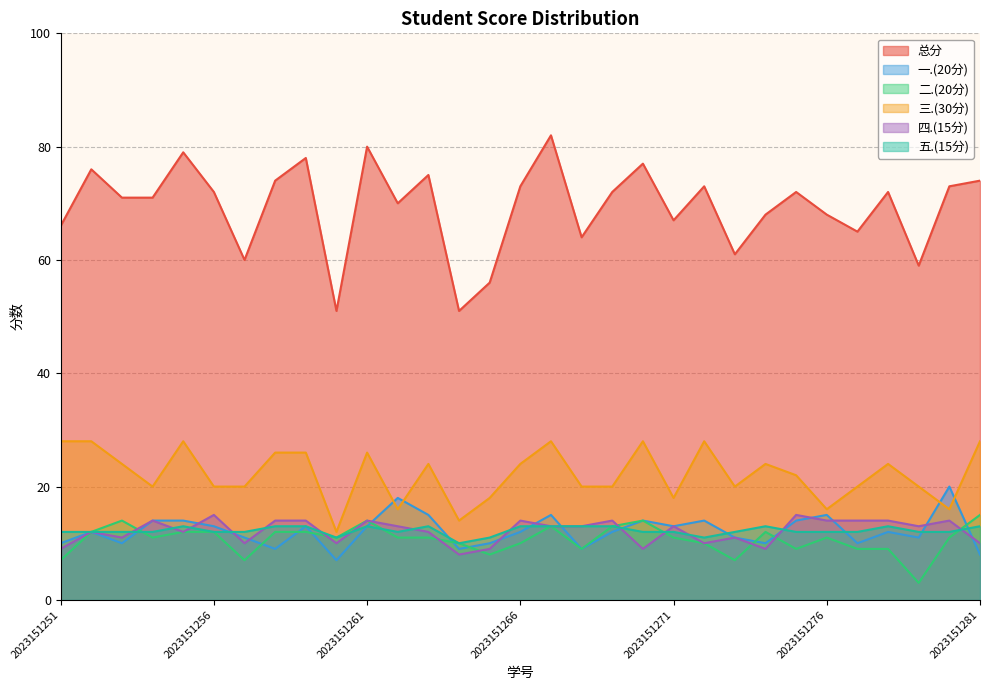

Reading left to right, list all the values displayed in this chart.

总分: 2023151251=66	2023151252=76	2023151253=71	2023151254=71	2023151255=79	2023151256=72	2023151257=60	2023151258=74	2023151259=78	2023151260=51	2023151261=80	2023151262=70	2023151263=75	2023151264=51	2023151265=56	2023151266=73	2023151267=82	2023151268=64	2023151269=72	2023151270=77	2023151271=67	2023151272=73	2023151273=61	2023151274=68	2023151275=72	2023151276=68	2023151277=65	2023151278=72	2023151279=59	2023151280=73	2023151281=74
一.(20分): 2023151251=10	2023151252=12	2023151253=10	2023151254=14	2023151255=14	2023151256=13	2023151257=11	2023151258=9	2023151259=13	2023151260=7	2023151261=13	2023151262=18	2023151263=15	2023151264=9	2023151265=10	2023151266=12	2023151267=15	2023151268=9	2023151269=12	2023151270=14	2023151271=13	2023151272=14	2023151273=11	2023151274=10	2023151275=14	2023151276=15	2023151277=10	2023151278=12	2023151279=11	2023151280=20	2023151281=8
二.(20分): 2023151251=7	2023151252=12	2023151253=14	2023151254=11	2023151255=12	2023151256=12	2023151257=7	2023151258=12	2023151259=12	2023151260=11	2023151261=14	2023151262=11	2023151263=11	2023151264=10	2023151265=8	2023151266=10	2023151267=13	2023151268=9	2023151269=13	2023151270=14	2023151271=11	2023151272=10	2023151273=7	2023151274=12	2023151275=9	2023151276=11	2023151277=9	2023151278=9	2023151279=3	2023151280=11	2023151281=15
三.(30分): 2023151251=28	2023151252=28	2023151253=24	2023151254=20	2023151255=28	2023151256=20	2023151257=20	2023151258=26	2023151259=26	2023151260=12	2023151261=26	2023151262=16	2023151263=24	2023151264=14	2023151265=18	2023151266=24	2023151267=28	2023151268=20	2023151269=20	2023151270=28	2023151271=18	2023151272=28	2023151273=20	2023151274=24	2023151275=22	2023151276=16	2023151277=20	2023151278=24	2023151279=20	2023151280=16	2023151281=28
四.(15分): 2023151251=9	2023151252=12	2023151253=11	2023151254=14	2023151255=12	2023151256=15	2023151257=10	2023151258=14	2023151259=14	2023151260=10	2023151261=14	2023151262=13	2023151263=12	2023151264=8	2023151265=9	2023151266=14	2023151267=13	2023151268=13	2023151269=14	2023151270=9	2023151271=13	2023151272=10	2023151273=11	2023151274=9	2023151275=15	2023151276=14	2023151277=14	2023151278=14	2023151279=13	2023151280=14	2023151281=10
五.(15分): 2023151251=12	2023151252=12	2023151253=12	2023151254=12	2023151255=13	2023151256=12	2023151257=12	2023151258=13	2023151259=13	2023151260=11	2023151261=13	2023151262=12	2023151263=13	2023151264=10	2023151265=11	2023151266=13	2023151267=13	2023151268=13	2023151269=13	2023151270=12	2023151271=12	2023151272=11	2023151273=12	2023151274=13	2023151275=12	2023151276=12	2023151277=12	2023151278=13	2023151279=12	2023151280=12	2023151281=13